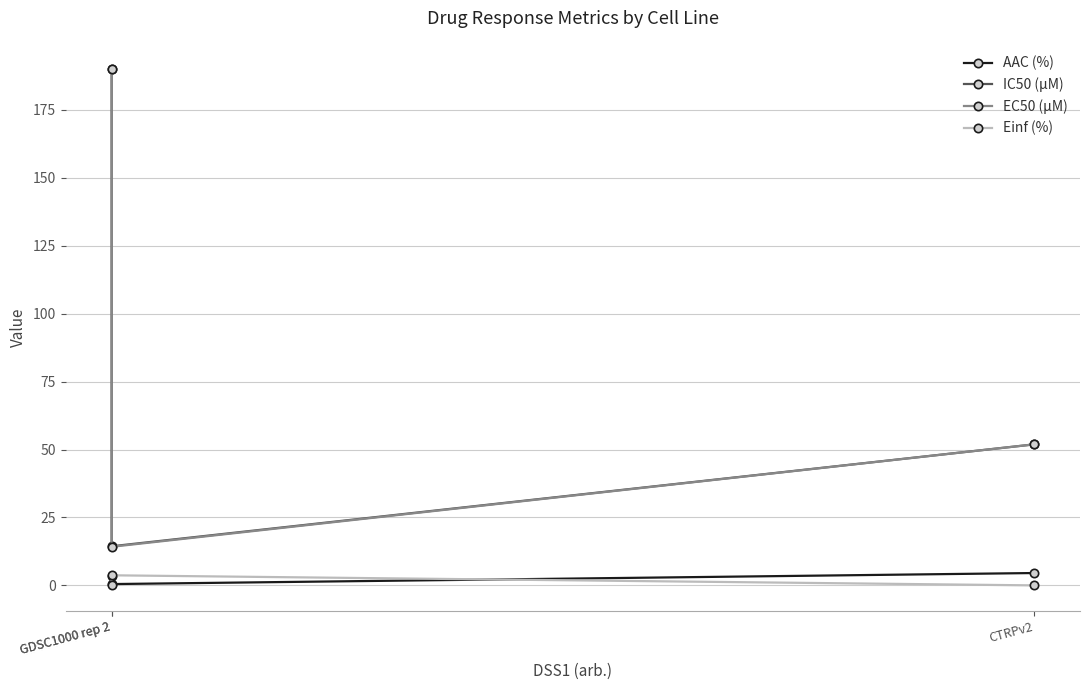

Which category has the lowest value across all series?

GDSC1000 rep 2